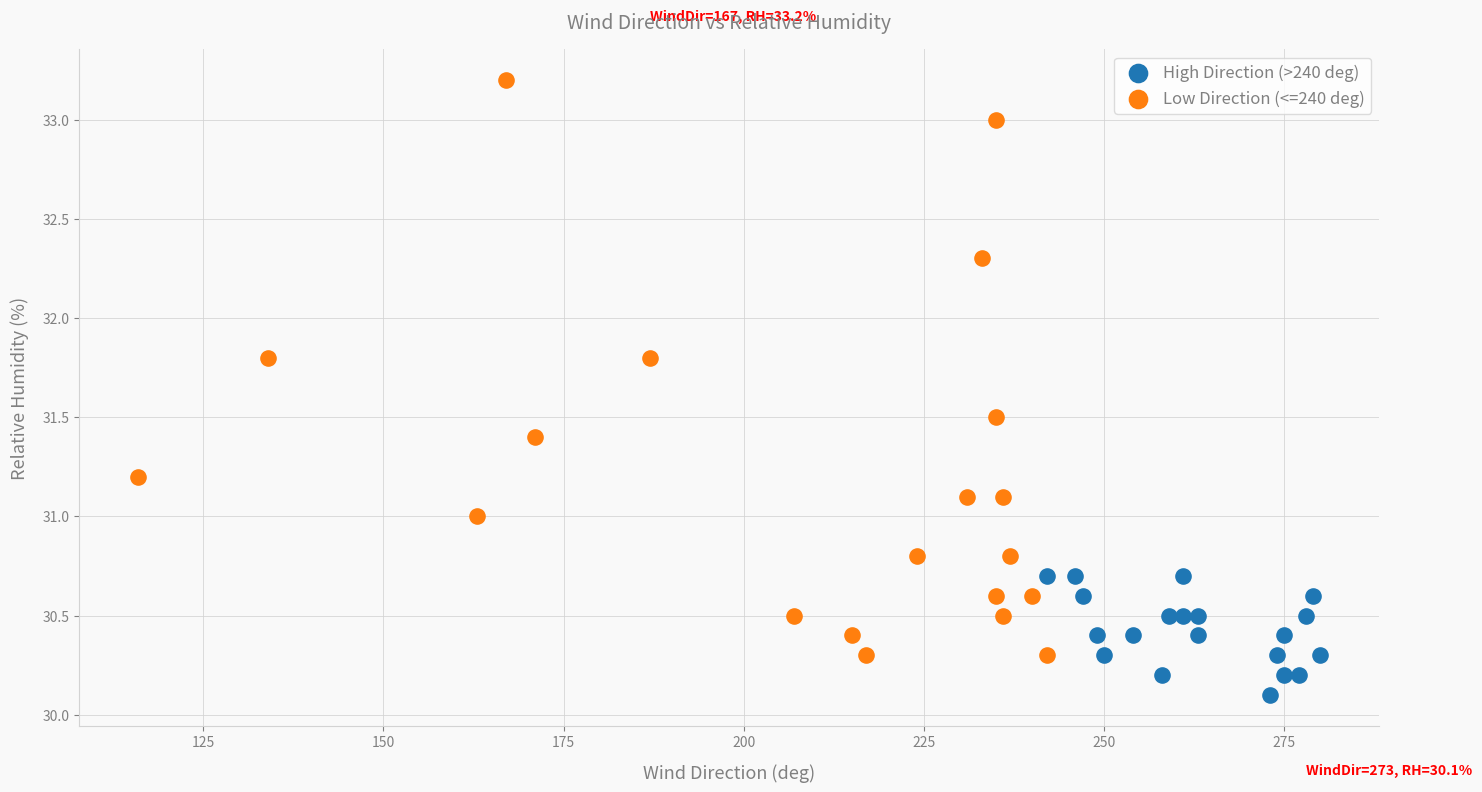

Which series contains the highest Y value?

Low Direction (<=240 deg)